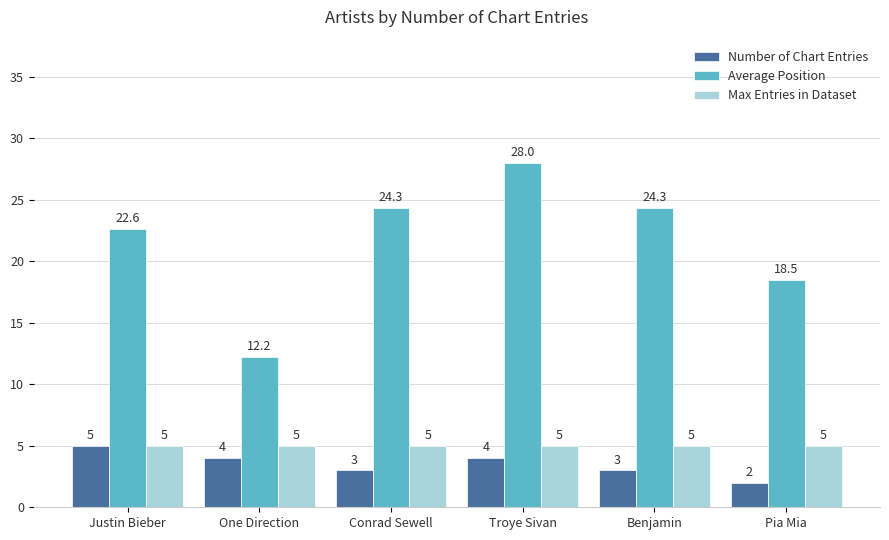

Which series has the widest spread of values?

Average Position